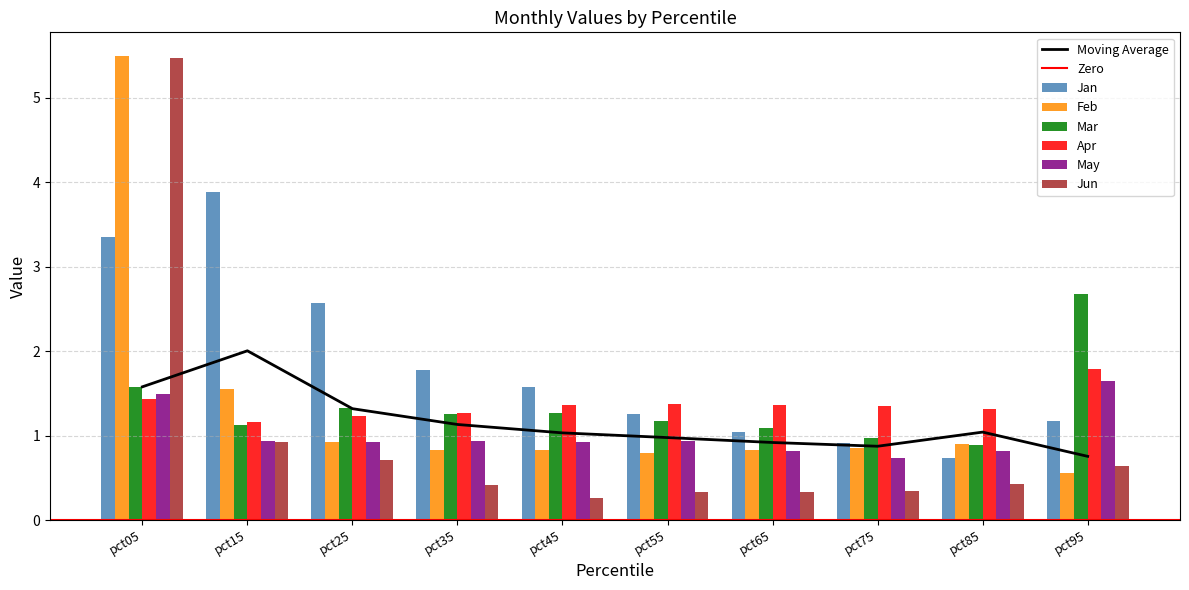

Reading left to right, extract all data points from this chart.

Jan: 3.4	3.9	2.6	1.8	1.6	1.3	1.0	0.9	0.7	1.2
Feb: 5.5	1.6	0.9	0.8	0.8	0.8	0.8	0.9	0.9	0.6
Mar: 1.6	1.1	1.3	1.3	1.3	1.2	1.1	1.0	0.9	2.7
Apr: 1.4	1.2	1.2	1.3	1.4	1.4	1.4	1.3	1.3	1.8
May: 1.5	0.9	0.9	0.9	0.9	0.9	0.8	0.7	0.8	1.7
Jun: 5.5	0.9	0.7	0.4	0.3	0.3	0.3	0.3	0.4	0.6